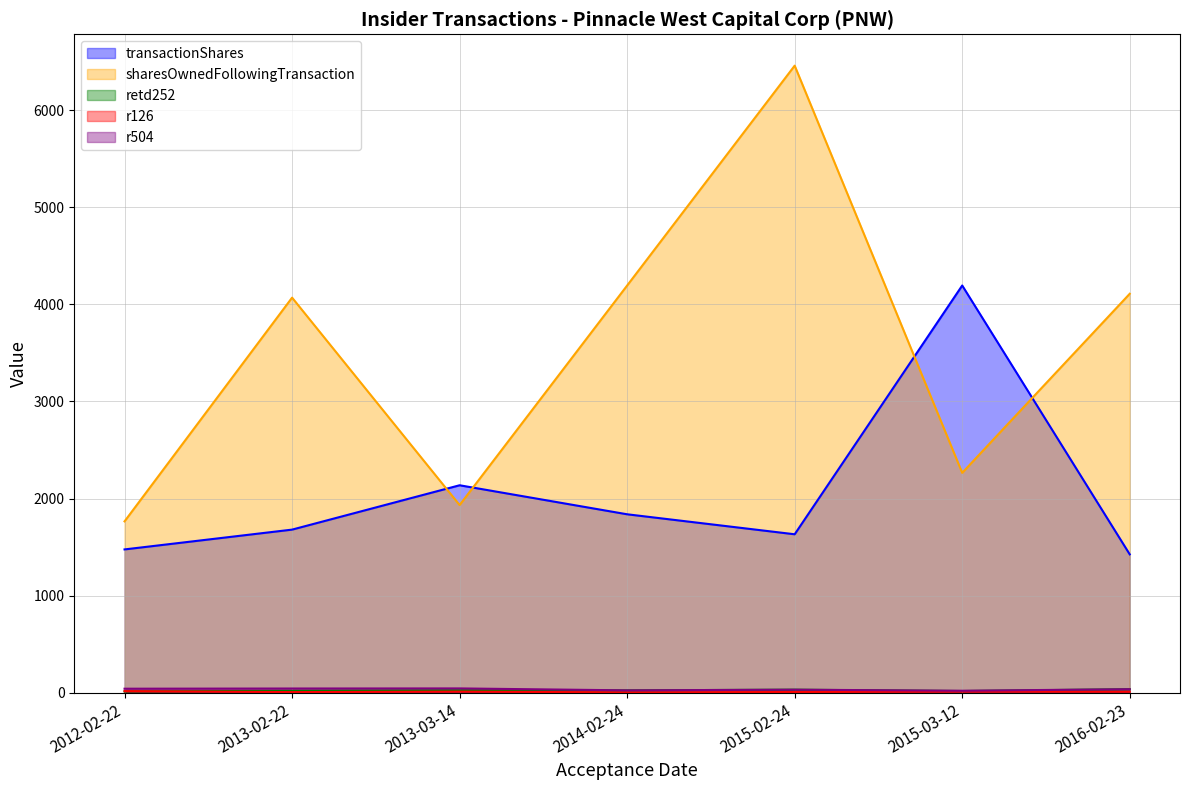

True or false: r504 and retd252 cross at least once.

False